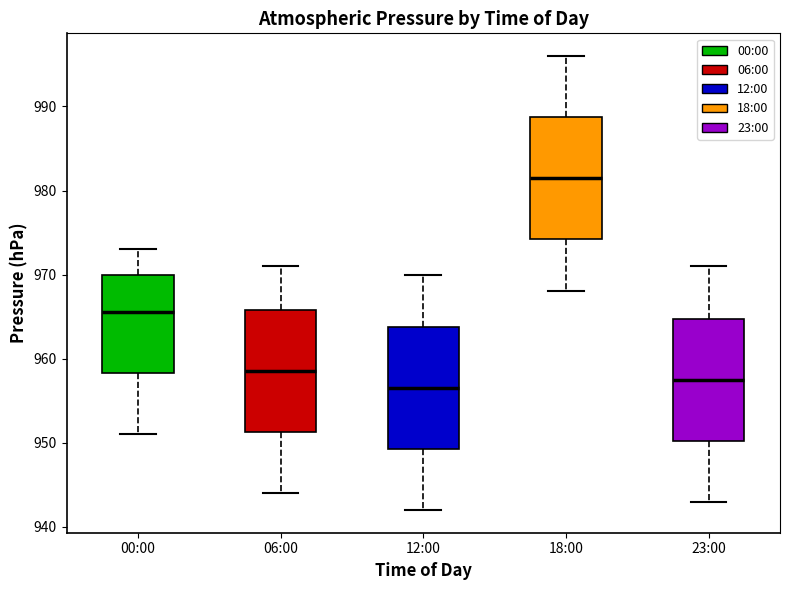

Reading left to right, read every box against the y-axis: the position of its median line, the range the box covers, and the ends of its whiskers. The values are not printed on the chart, so give them approximately, as read against the axis.

00:00: median 966, box 958 to 970, whiskers 951 to 973
06:00: median 959, box 951 to 966, whiskers 944 to 971
12:00: median 957, box 949 to 964, whiskers 942 to 970
18:00: median 982, box 974 to 989, whiskers 968 to 996
23:00: median 958, box 950 to 965, whiskers 943 to 971